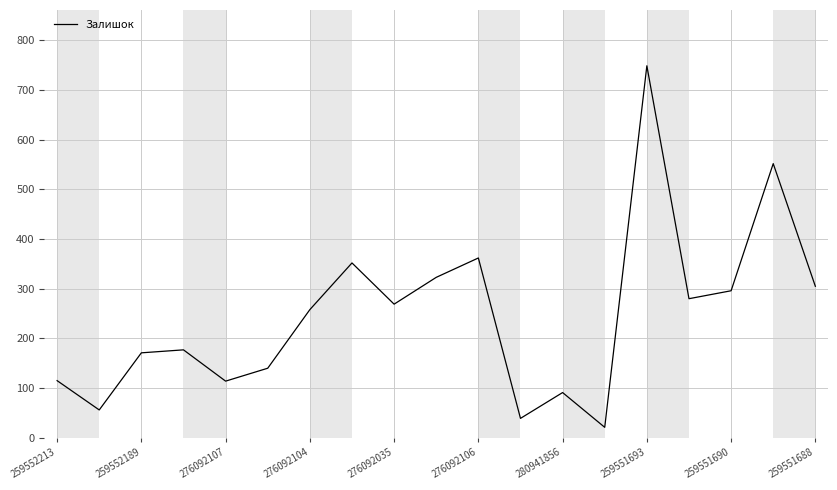

What is the greatest value displayed?

749